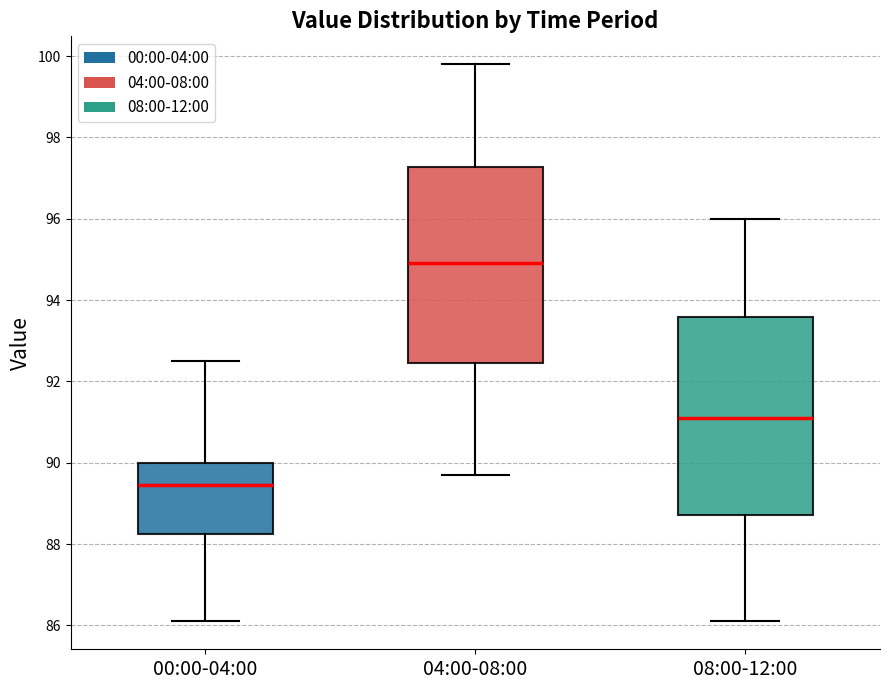

Where does the median line of the box for 08:00-12:00 sit on the y-axis? The values are not printed on the chart, so give them approximately, as read against the axis.

91.2